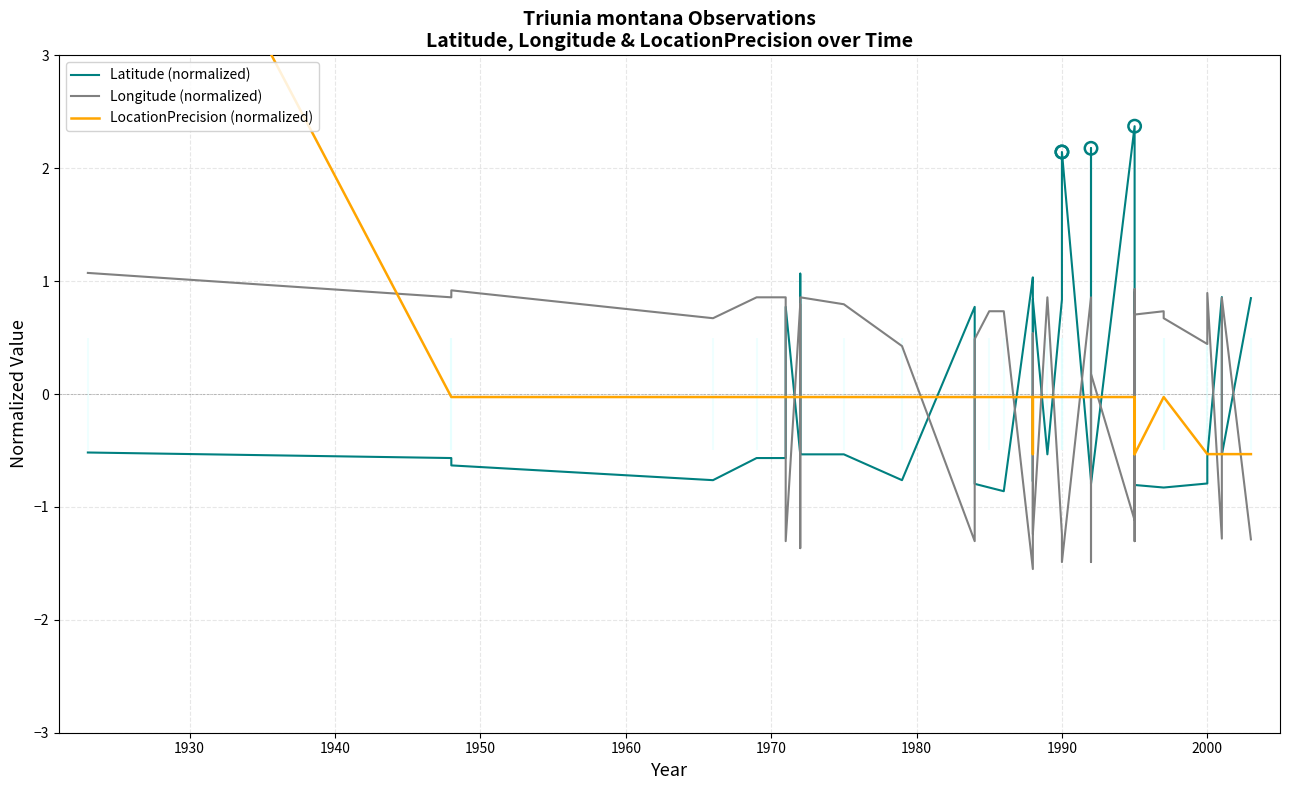

Which series has the largest total across all categories?

LocationPrecision (normalized)